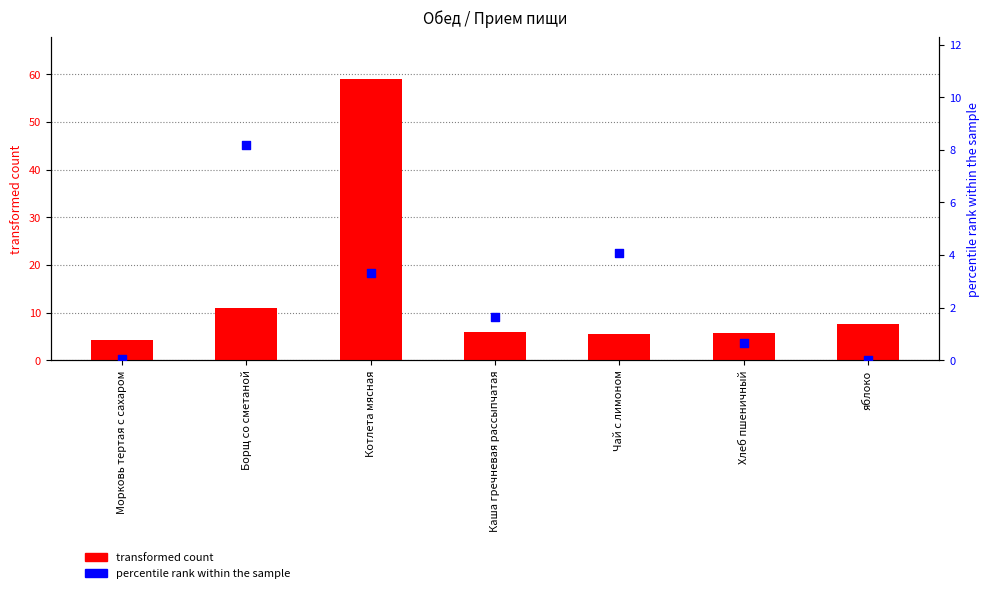

Which series reaches the maximum Y coordinate?

transformed count